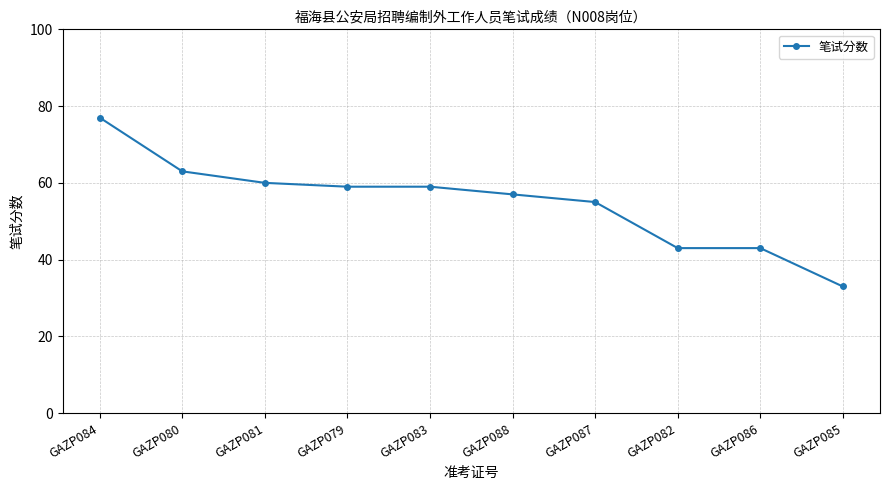

Does the chart display data point markers on the line(s)?

Yes